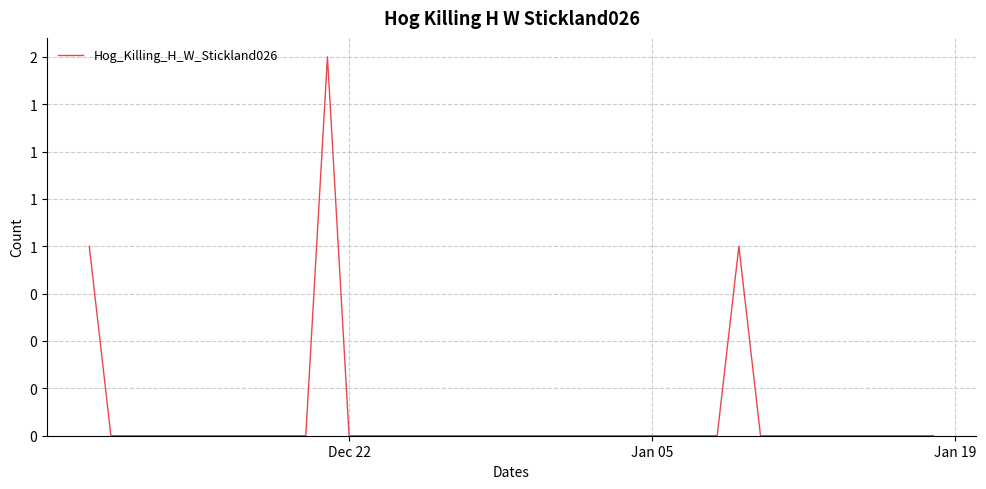

Is this an area chart (filled region under the line)?

No